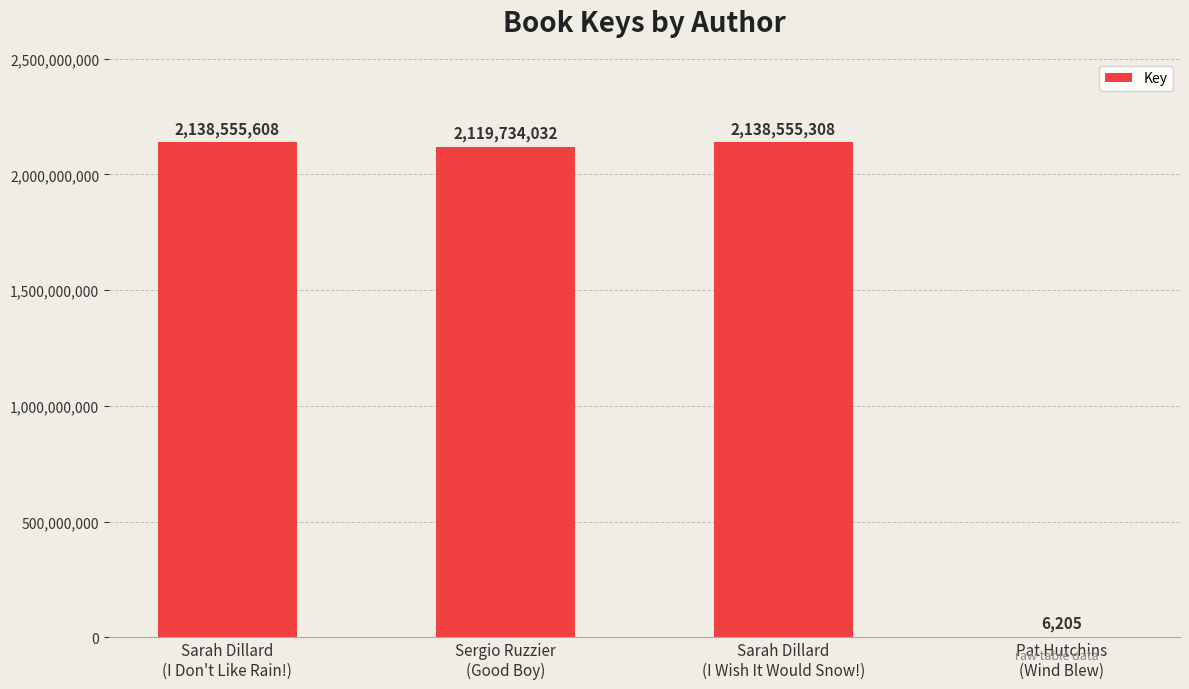

What is the sum of all values?

6396851153